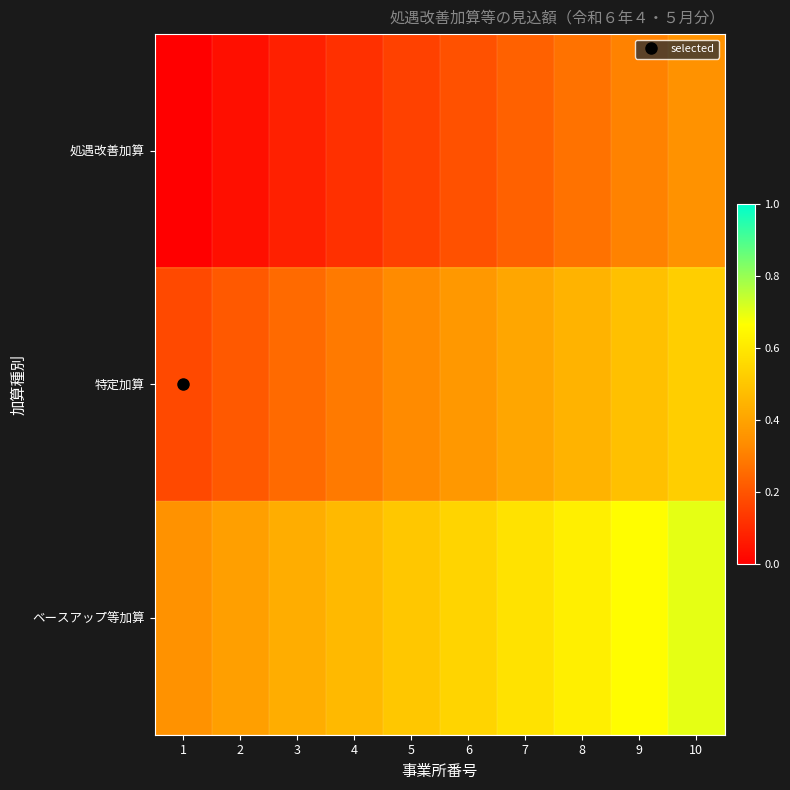

Reading left to right, list all the values displayed in this chart.

処遇改善加算: 1=0.0	2=0.0	3=0.1	4=0.1	5=0.2	6=0.2	7=0.2	8=0.3	9=0.3	10=0.3
特定加算: 1=0.2	2=0.2	3=0.3	4=0.3	5=0.3	6=0.4	7=0.4	8=0.4	9=0.5	10=0.5
ベースアップ等加算: 1=0.3	2=0.4	3=0.4	4=0.5	5=0.5	6=0.5	7=0.6	8=0.6	9=0.7	10=0.7